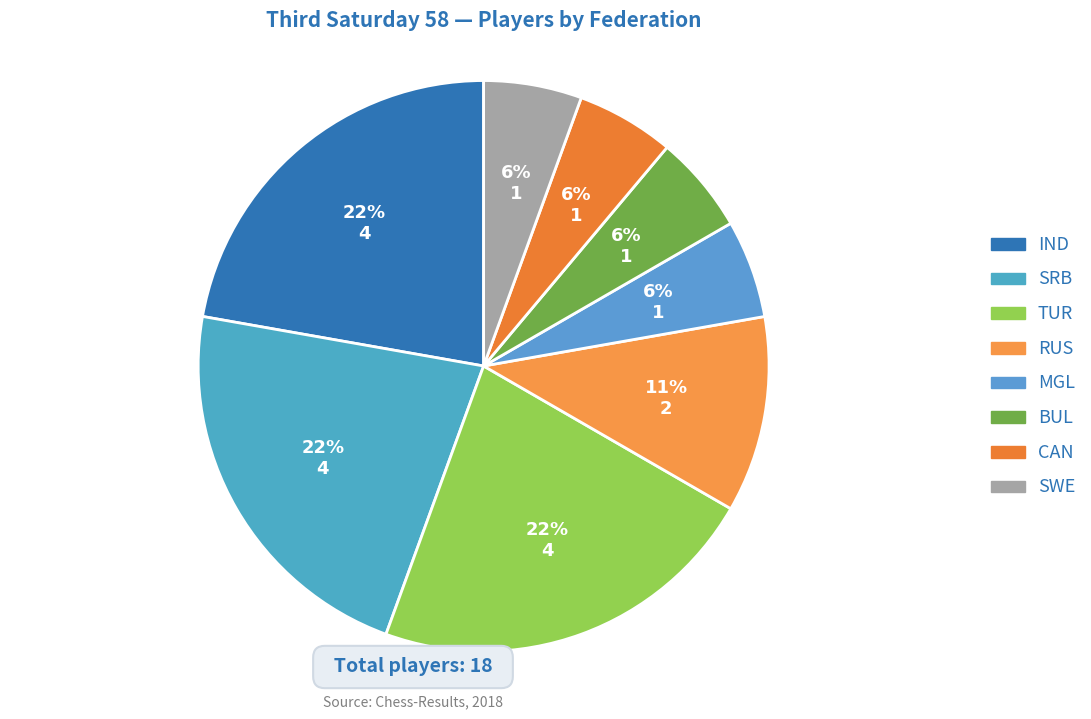

What percentage do MGL and BUL together represent?

11.1%